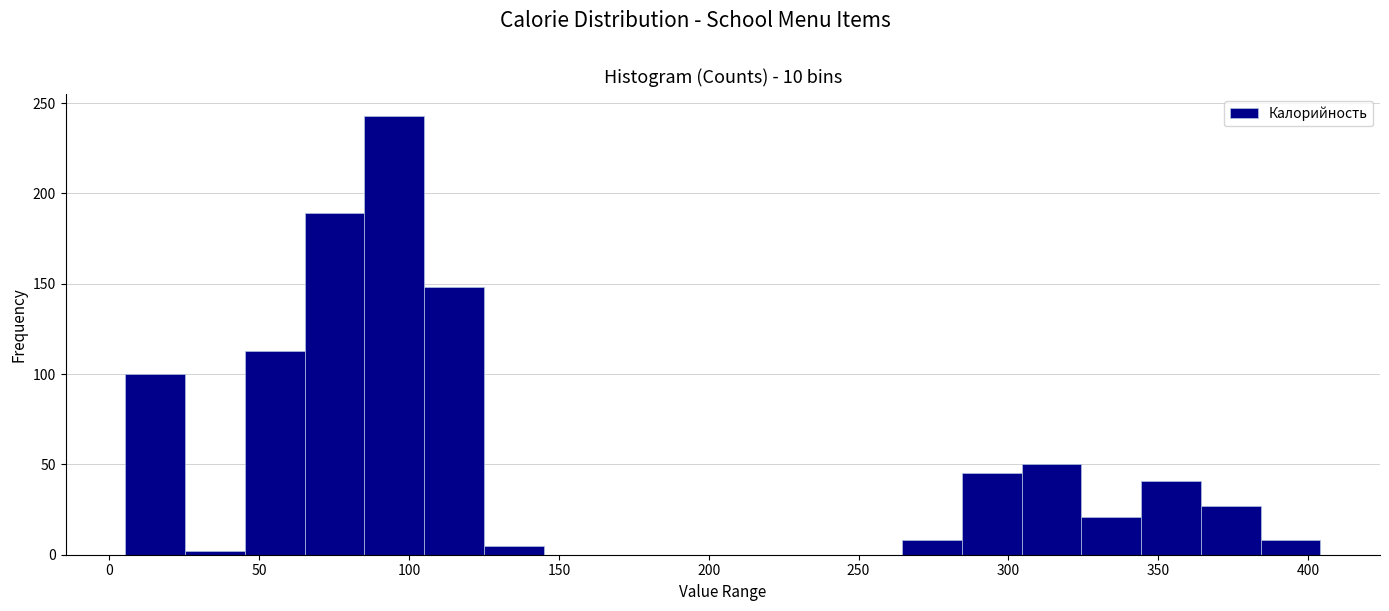

Read against the x-axis, roughly where is the centre of the tallest bar?

95